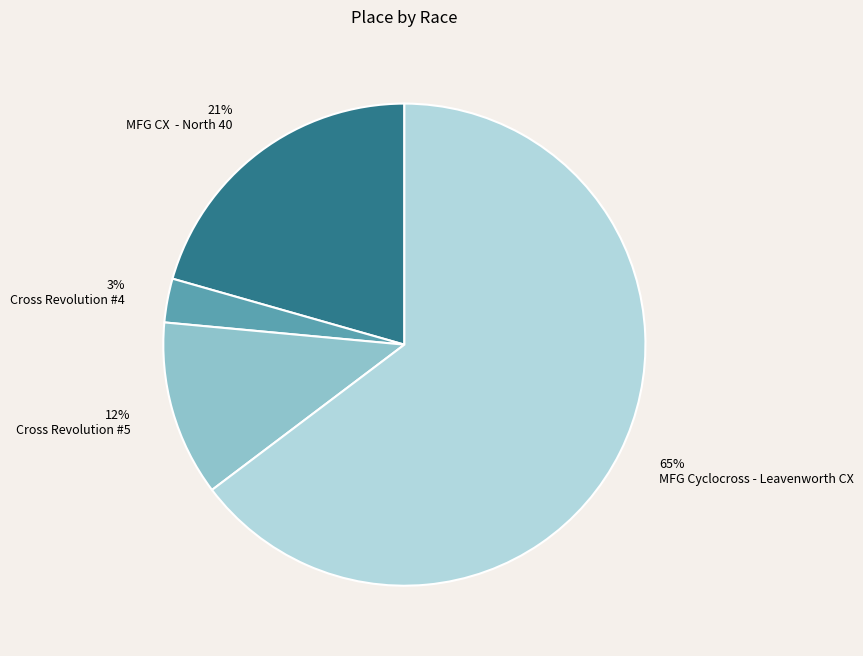

Which slice is the smallest?

Cross Revolution #4